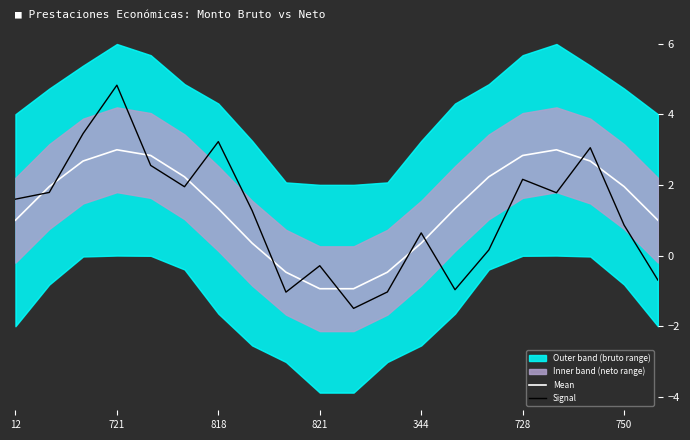

The Mean series shows 0.1 at 12. True or false?

False